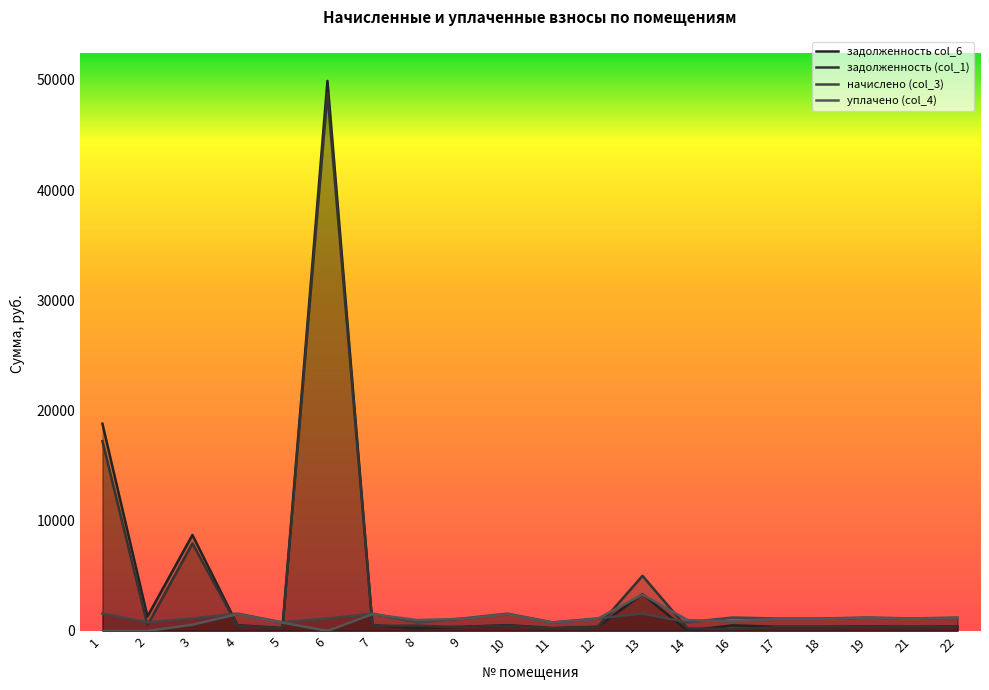

Does the chart have visible grid lines?

No